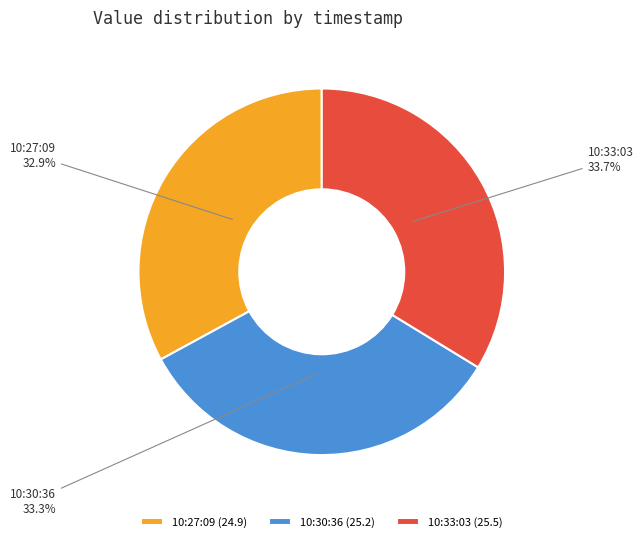

What is the ratio of the value at 10:30:36 to the value at 10:27:09?

1.0